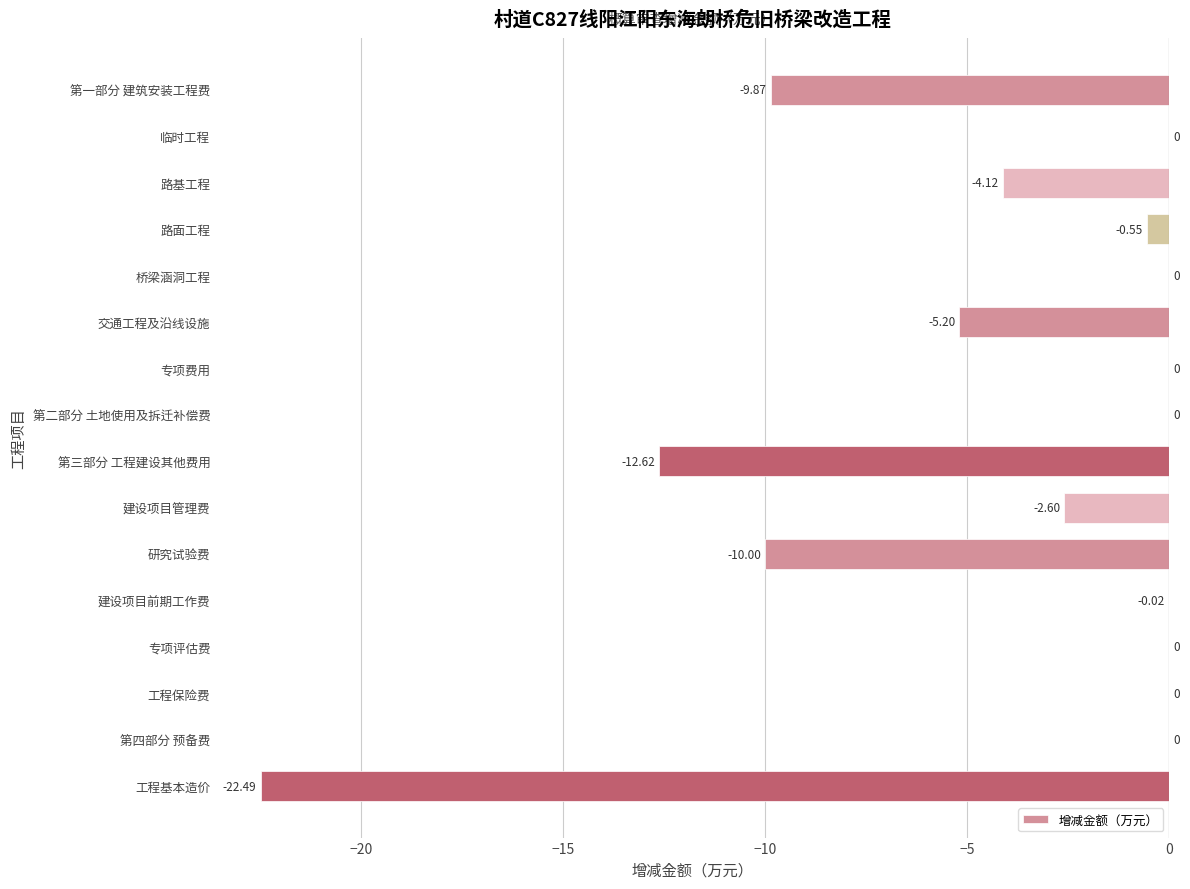

At which label is the value closest to -11?

研究试验费